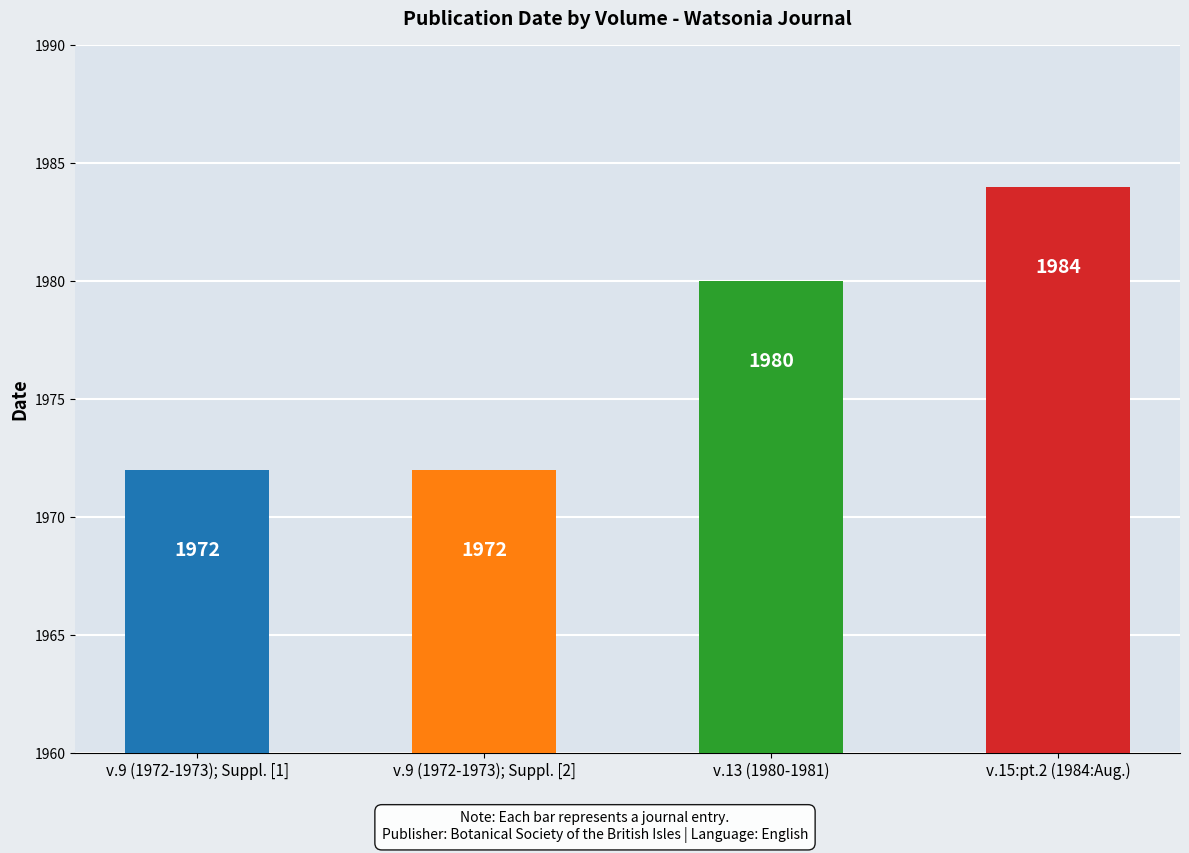

What is the label of the 3rd bar from the left?

v.13 (1980-1981)